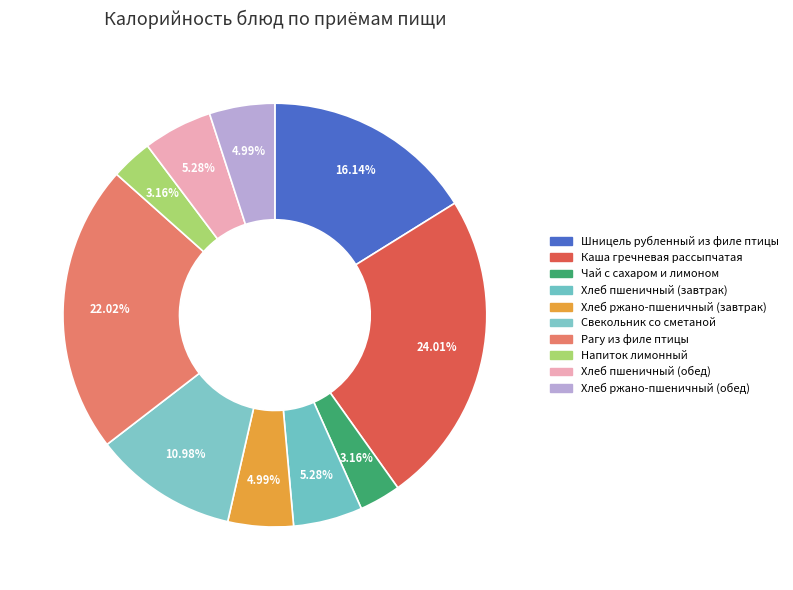

Which category has the smallest portion of the pie?

Напиток лимонный